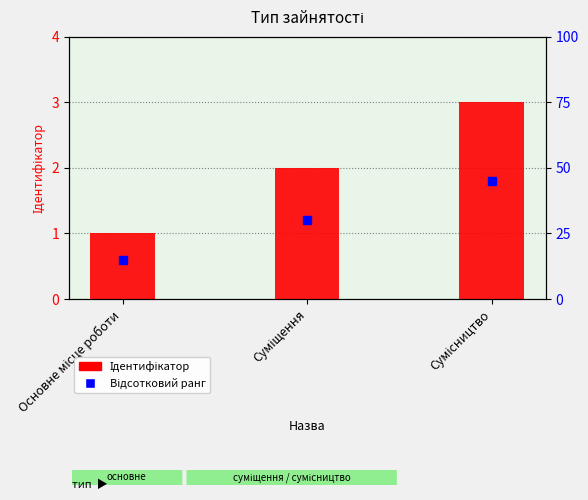

Which label corresponds to the largest value in the chart?

Сумісництво